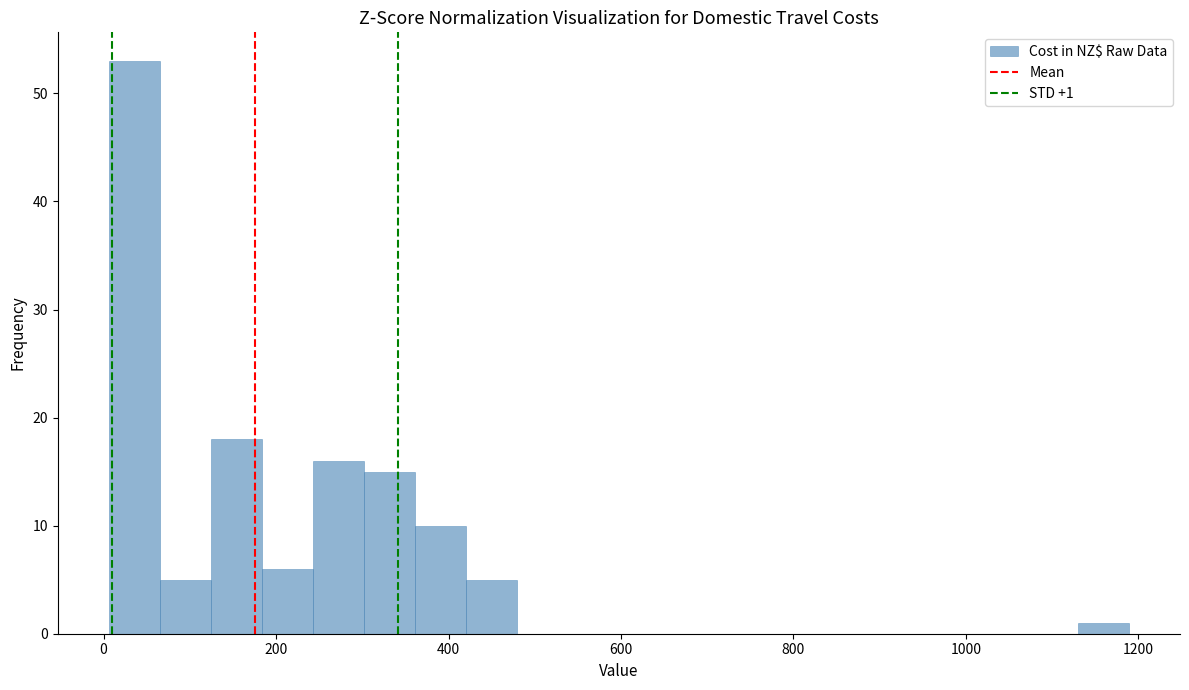

Around what value on the x-axis is the tallest bar? Give the approximate position of its centre, as read against the axis.

40